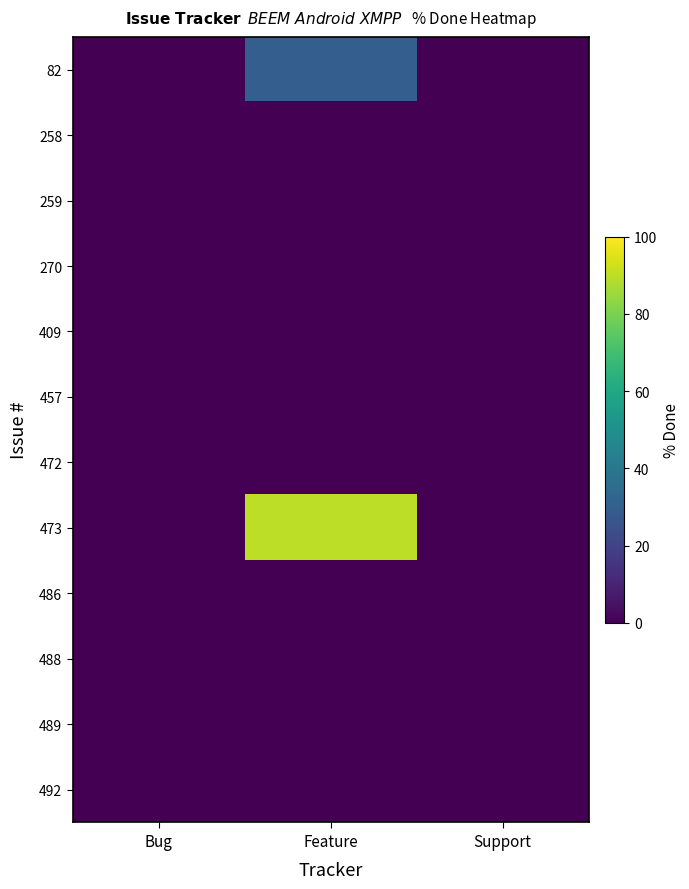

How many distinct data groups are displayed?

12